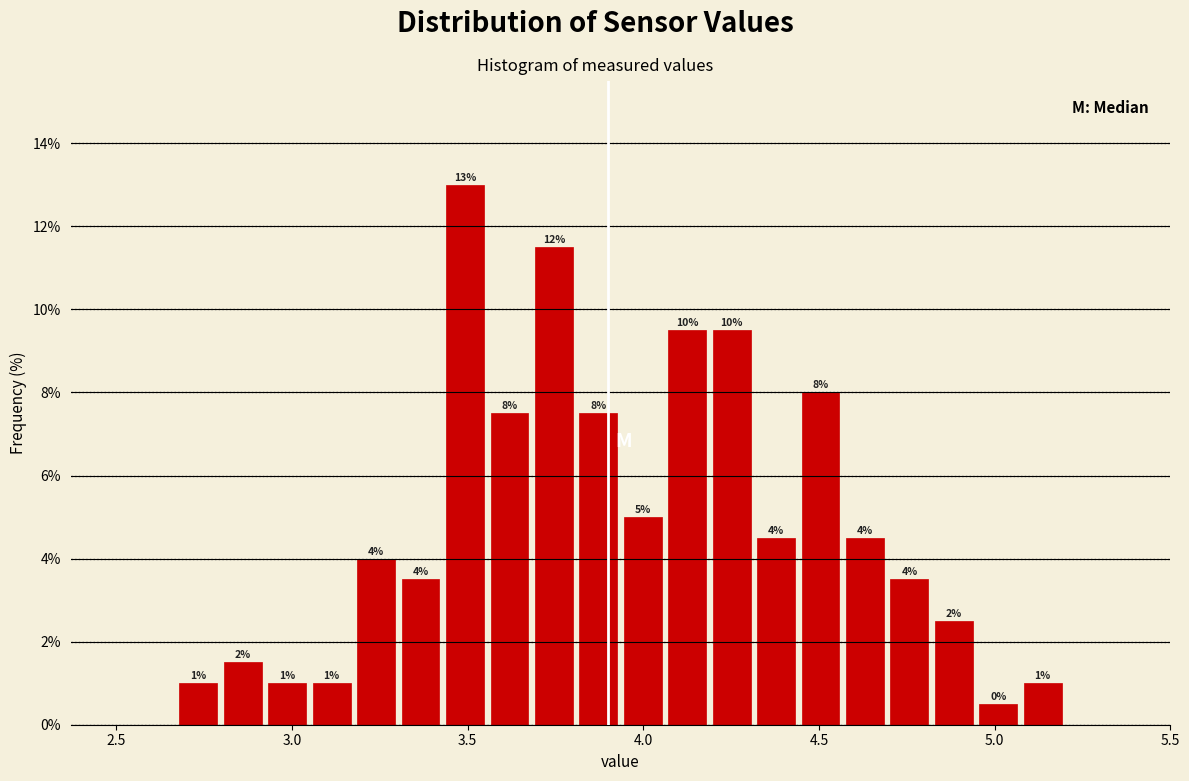

Around what value on the x-axis is the tallest bar? Give the approximate position of its centre, as read against the axis.

3.50